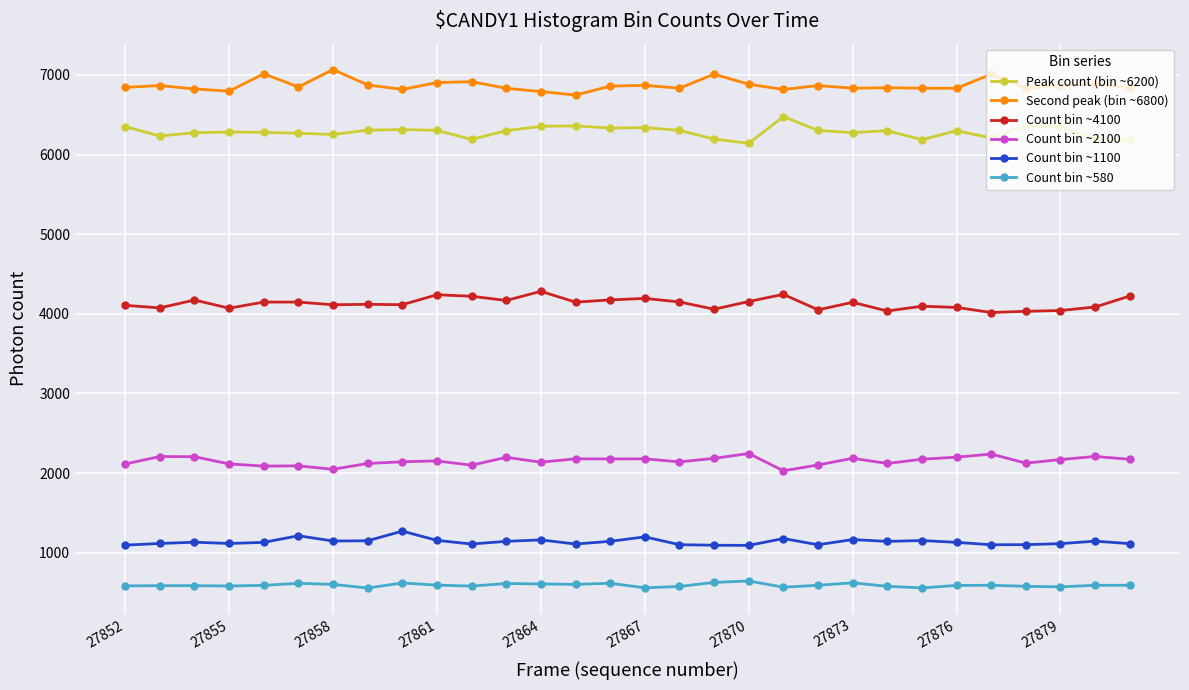

What is the difference between the maximum and minimum values in the Count bin ~2100 series?

217